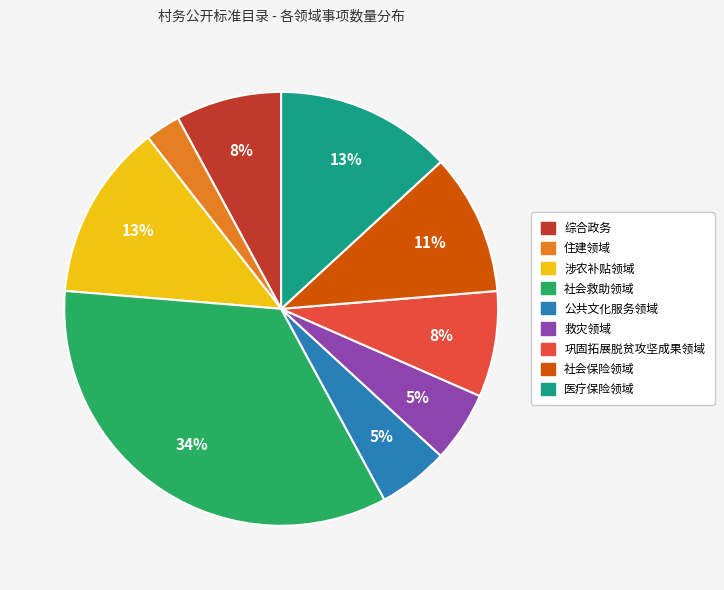

To the nearest percent, what percentage of the pie is 救灾领域?

5%